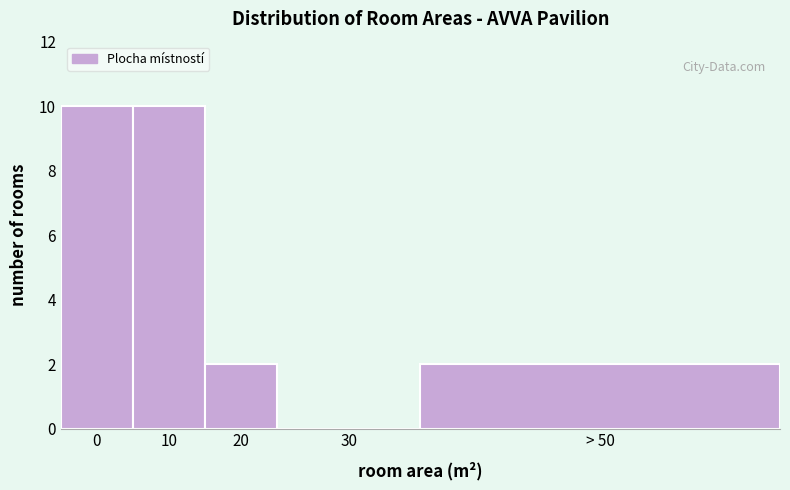

Reading right to left, what are all the values shown in this chart?

> 50=2	30=0	20=2	10=10	0=10